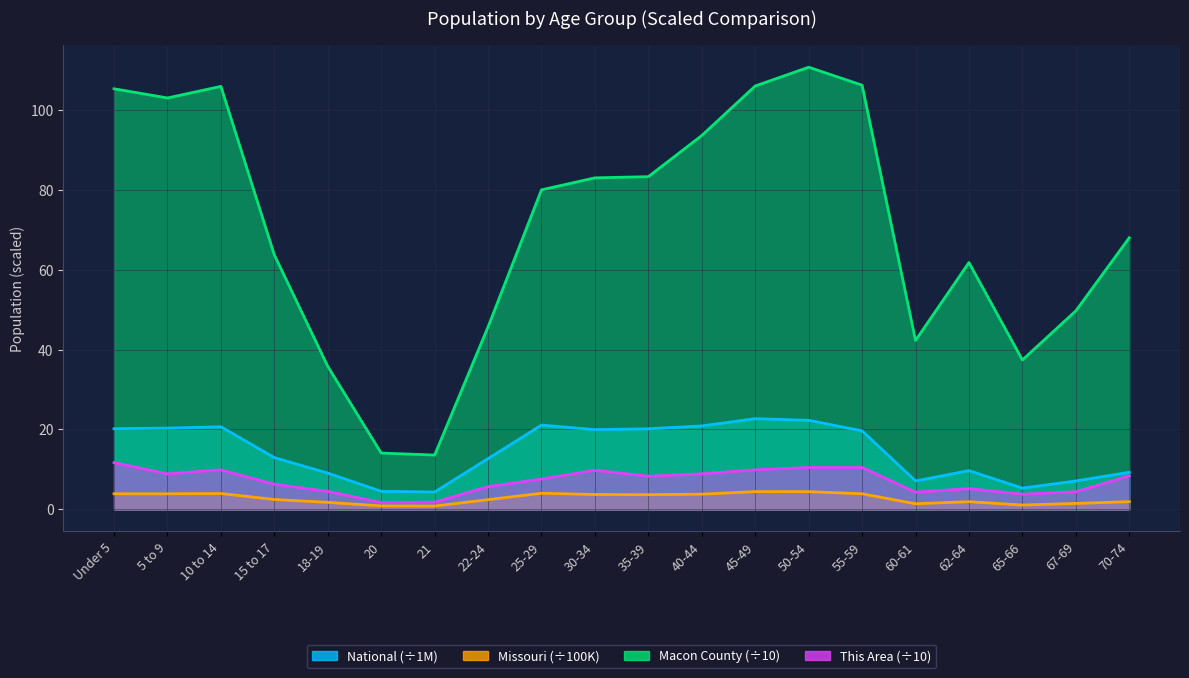

In Macon County, how many points are higher than both neighbors (excluding endpoints)?

3